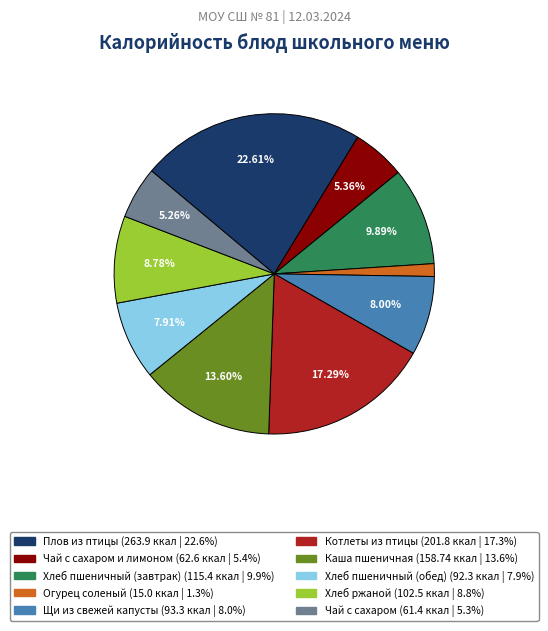

Is there any slice that represents more than half of the pie?

No